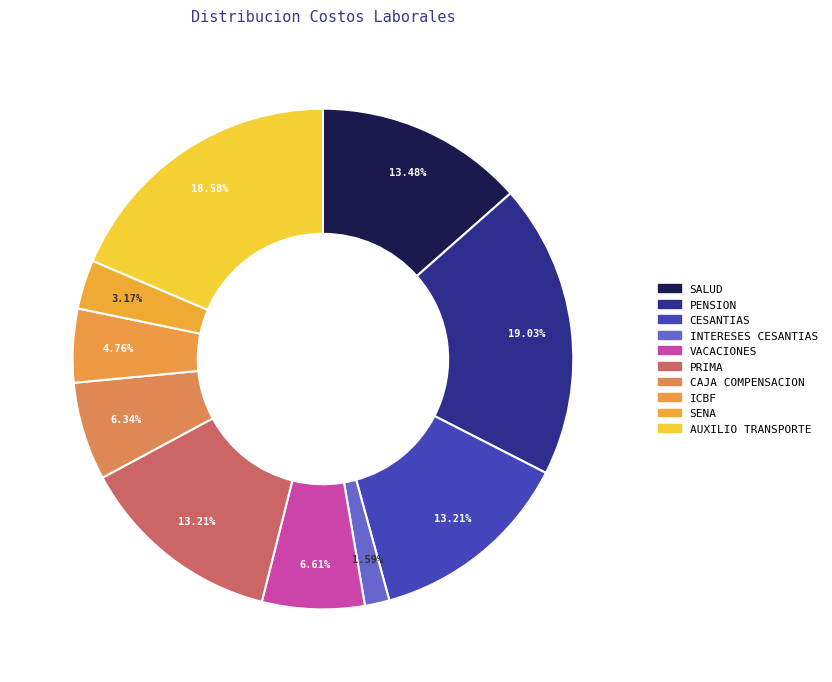

Count the number of slices in the pie.

10